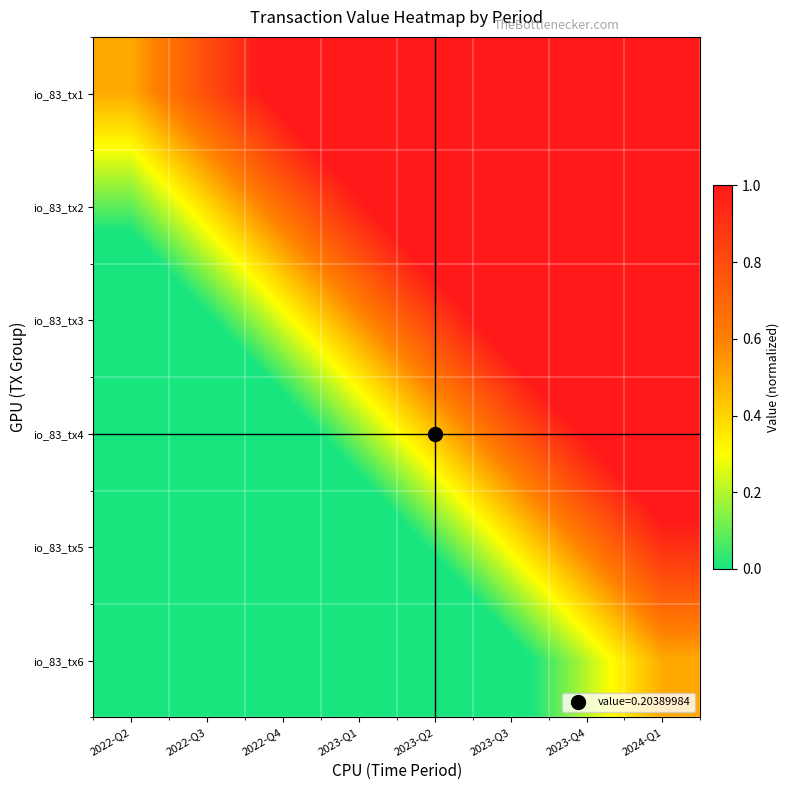

At which category is the sum across all series the highest?

2024-Q1